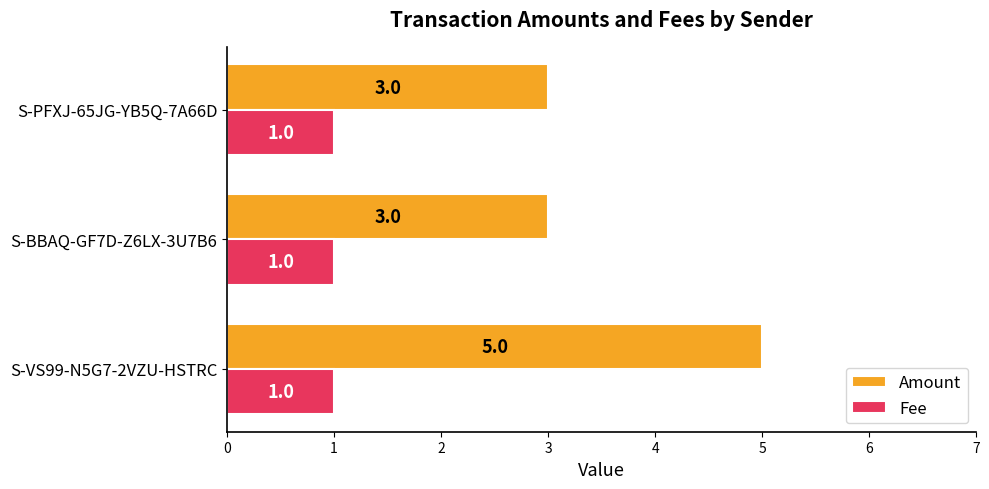

Which series has the largest range (max minus min)?

Amount